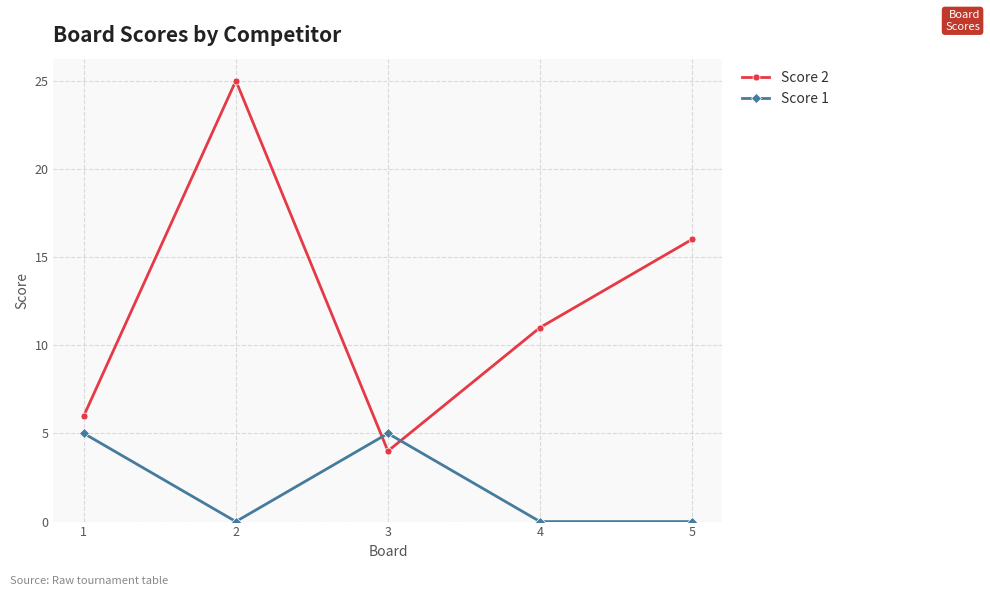

What is the maximum value for Score 2?

25